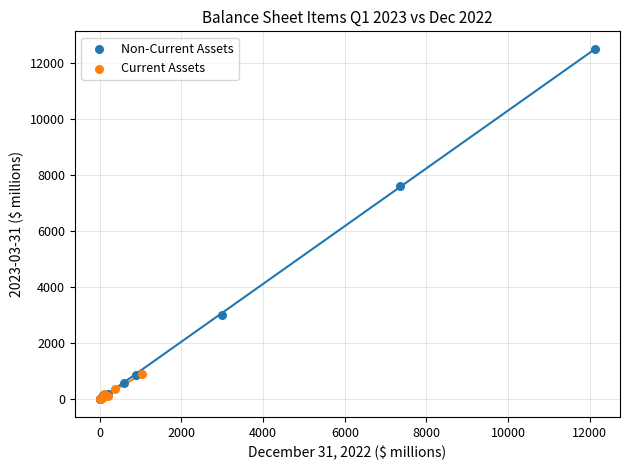

Which series contains the highest Y value?

Non-Current Assets